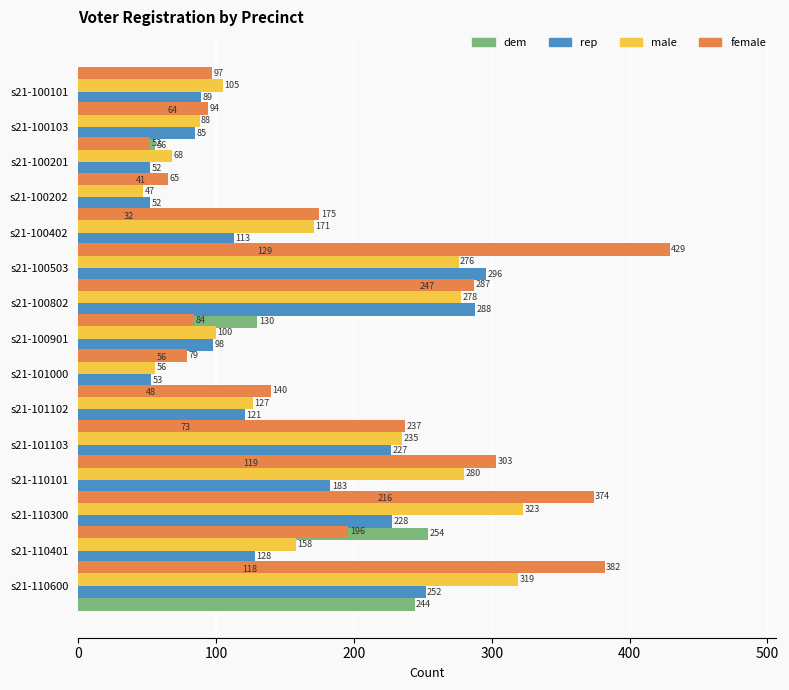

How many distinct data groups are displayed?

4